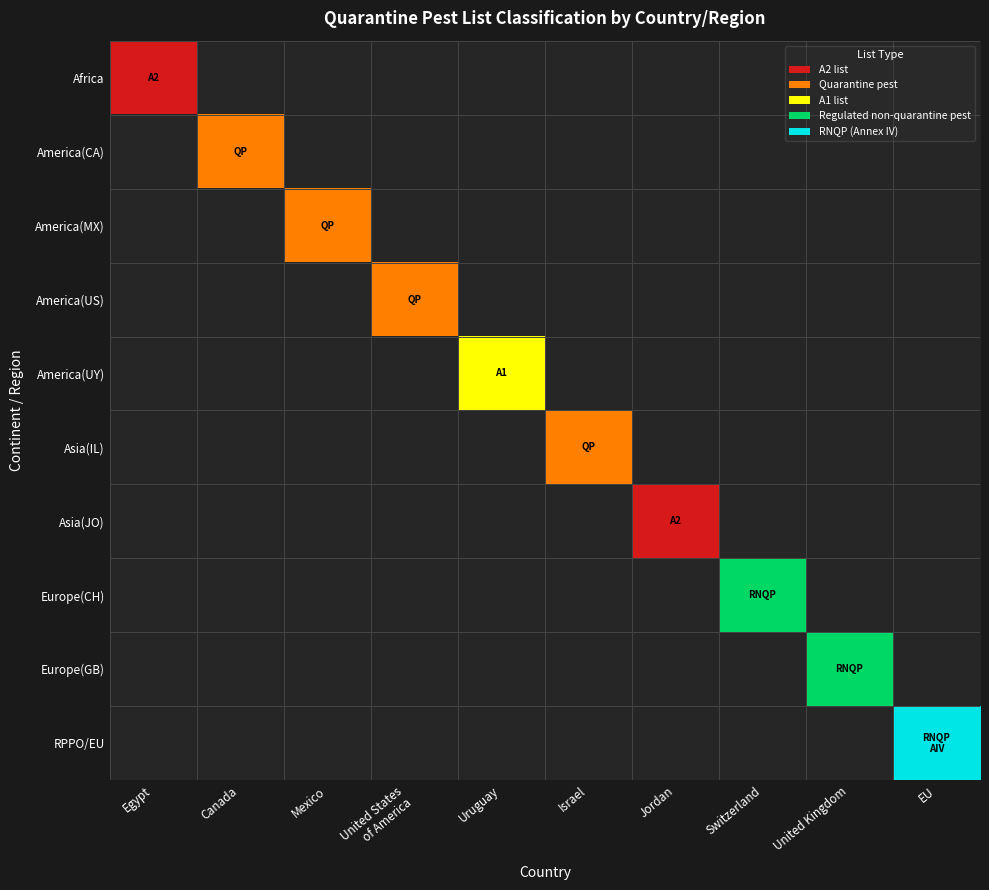

What is the greatest value displayed?

5